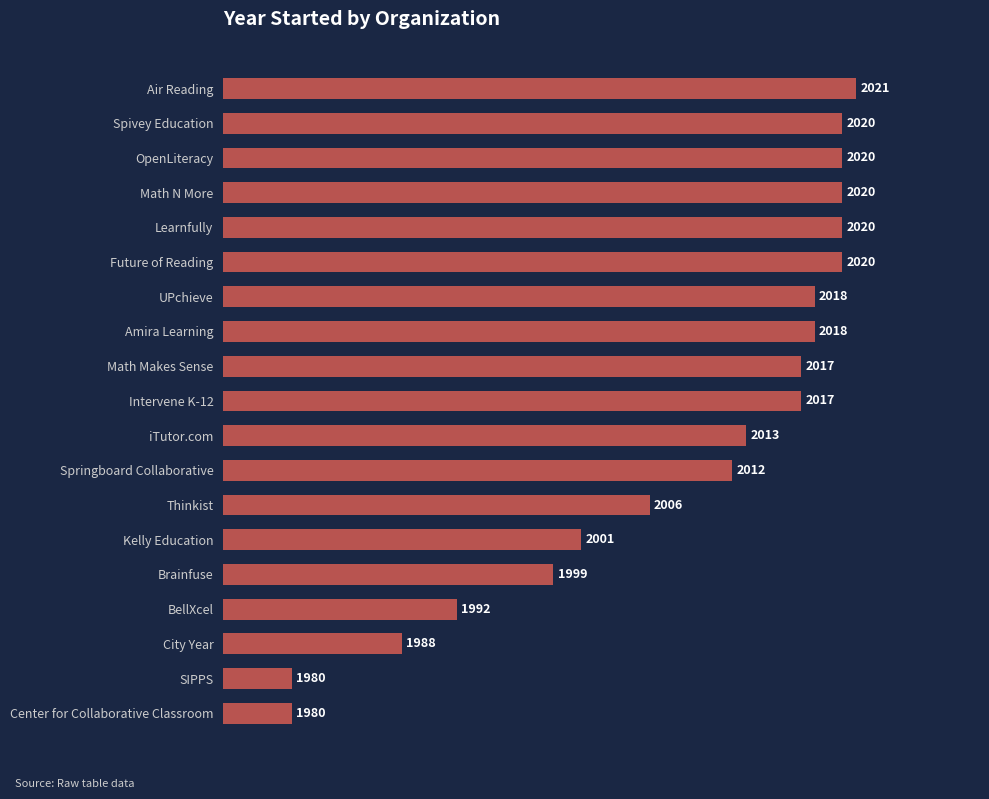

What value does the data have at Future of Reading?

2020